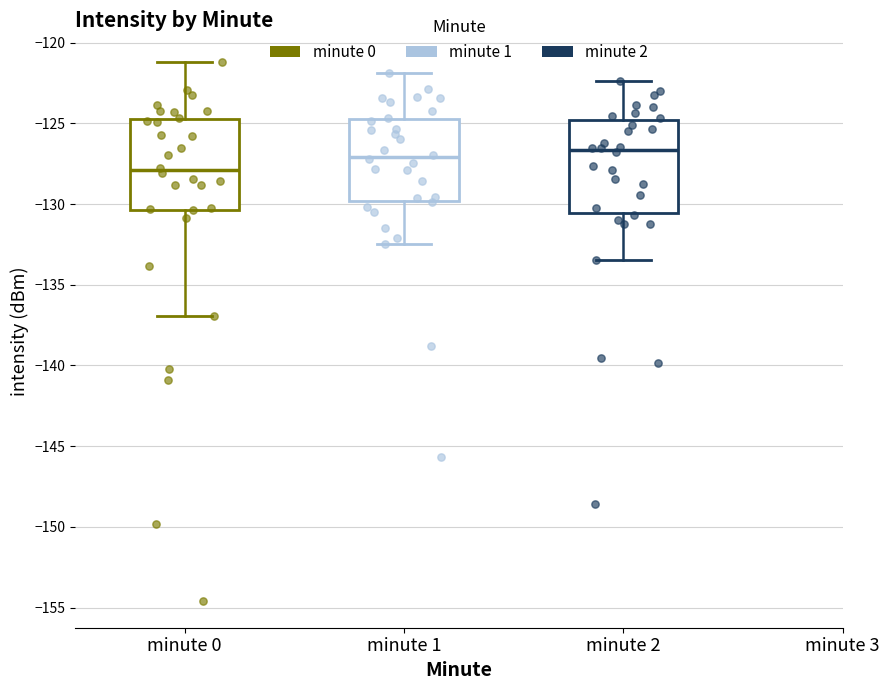

Reading left to right, transcribe this box plot: for each box, give where its median line is, the range the box spans, and where its two whiskers end, as read against the y-axis. The values are not printed on the chart, so give them approximately, as read against the axis.

minute 0: median -128.0, box -130.5 to -124.5, whiskers -137.0 to -121.0
minute 1: median -127.0, box -130.0 to -124.5, whiskers -132.5 to -122.0
minute 2: median -126.5, box -130.5 to -125.0, whiskers -133.5 to -122.5